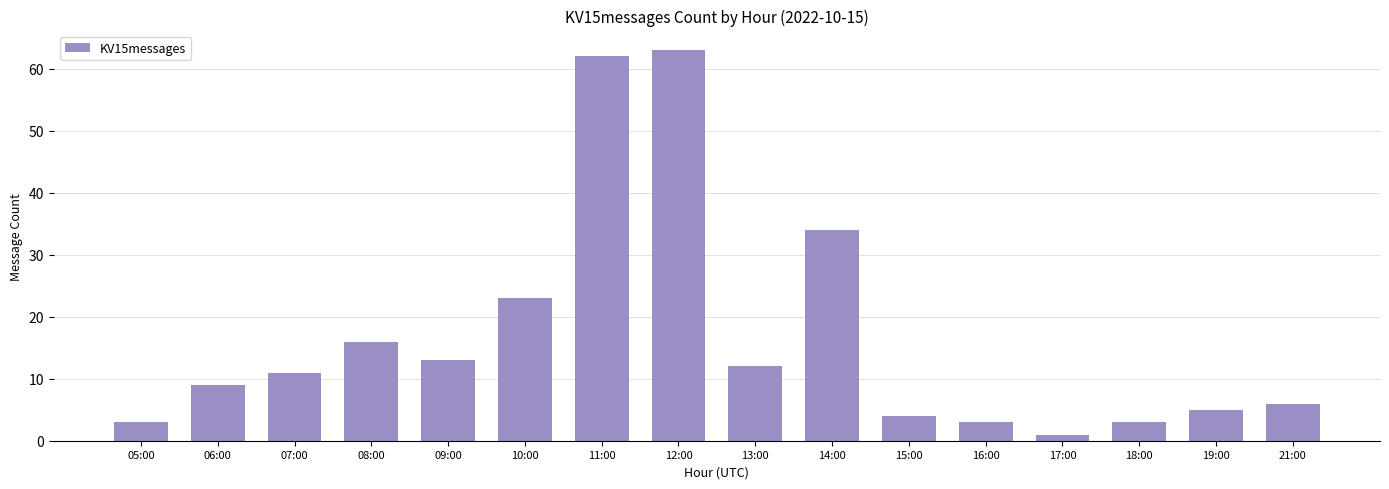

The chart shows a value of 9 at 06:00. True or false?

True